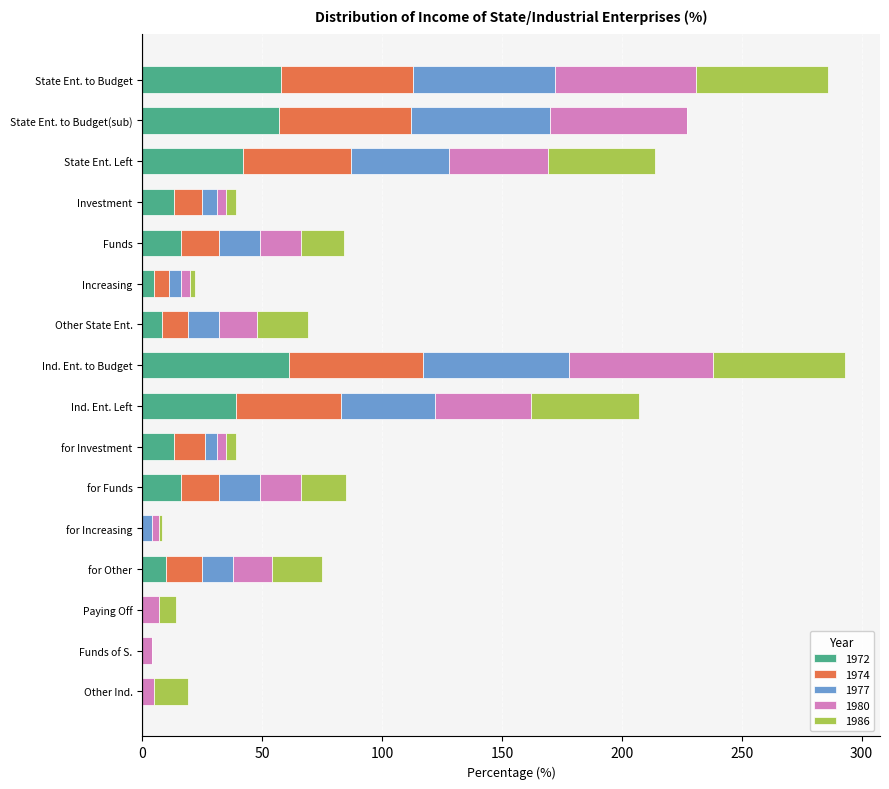

True or false: 1972 has a value of 19 at State Ent. Left.

False